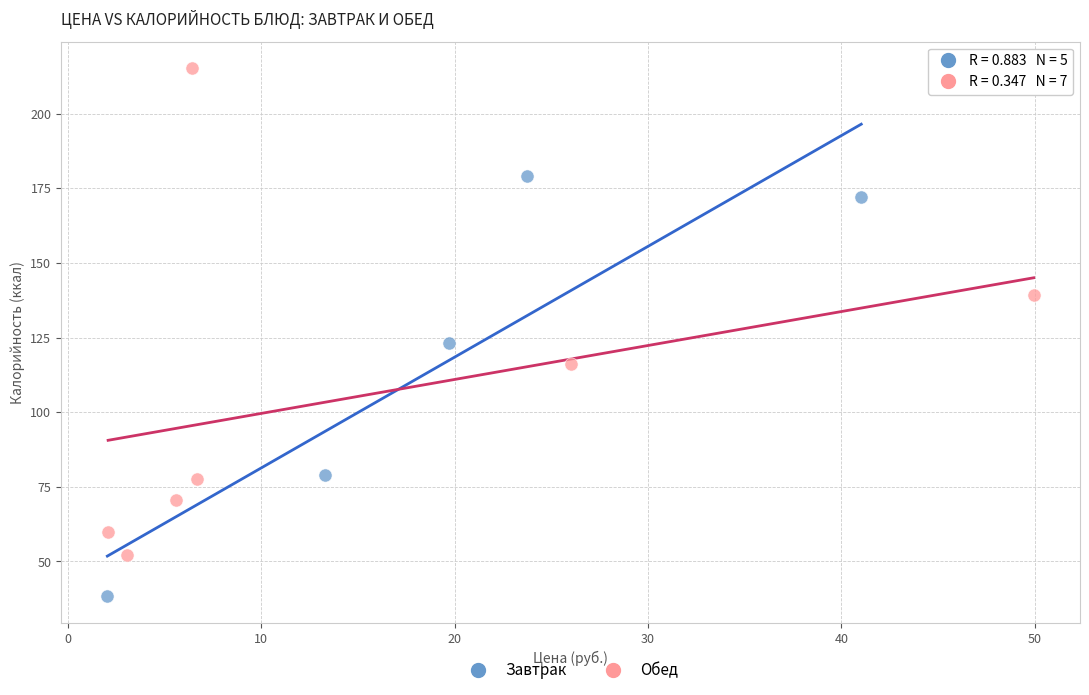

Which series contains the highest Y value?

Обед